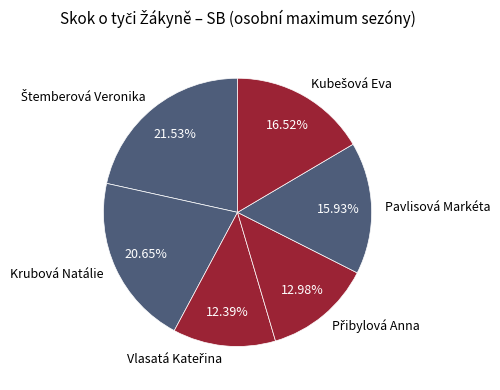

Do Pavlisová Markéta and Krubová Natálie together represent more than half of the pie?

No